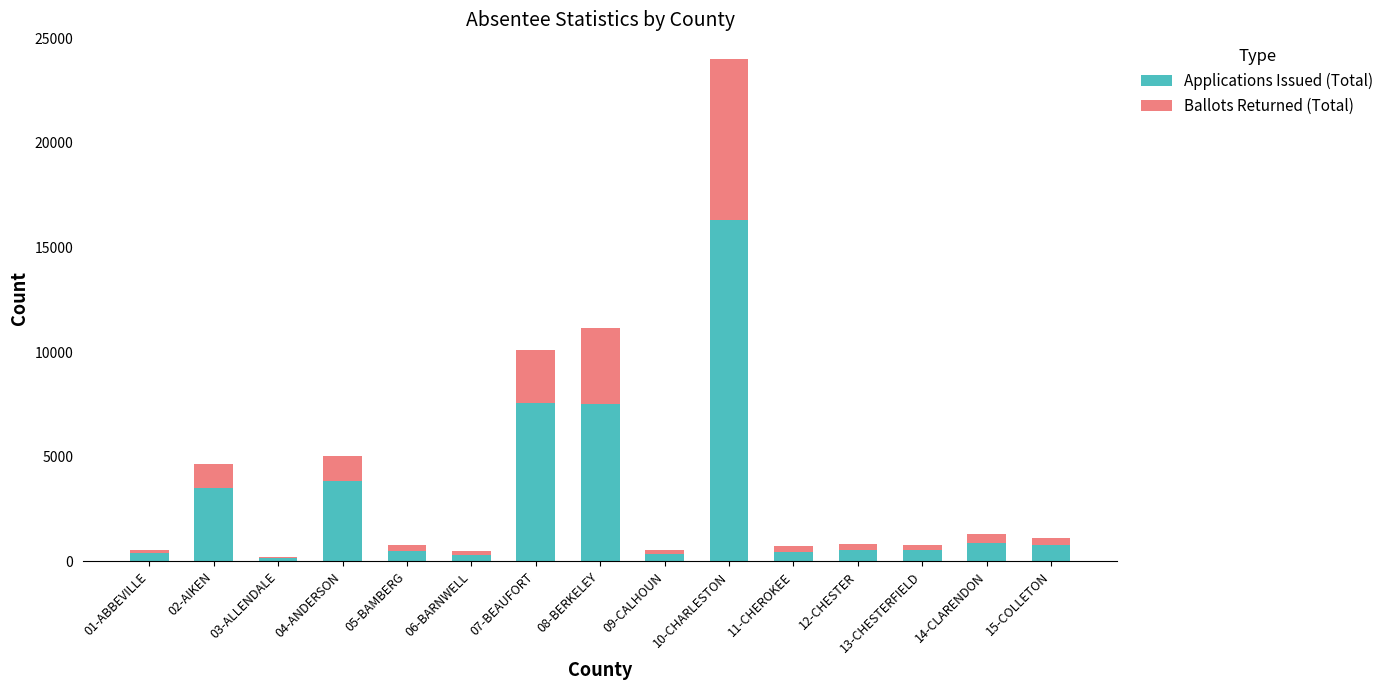

At which label does Applications Issued (Total) first exceed 550?

02-AIKEN